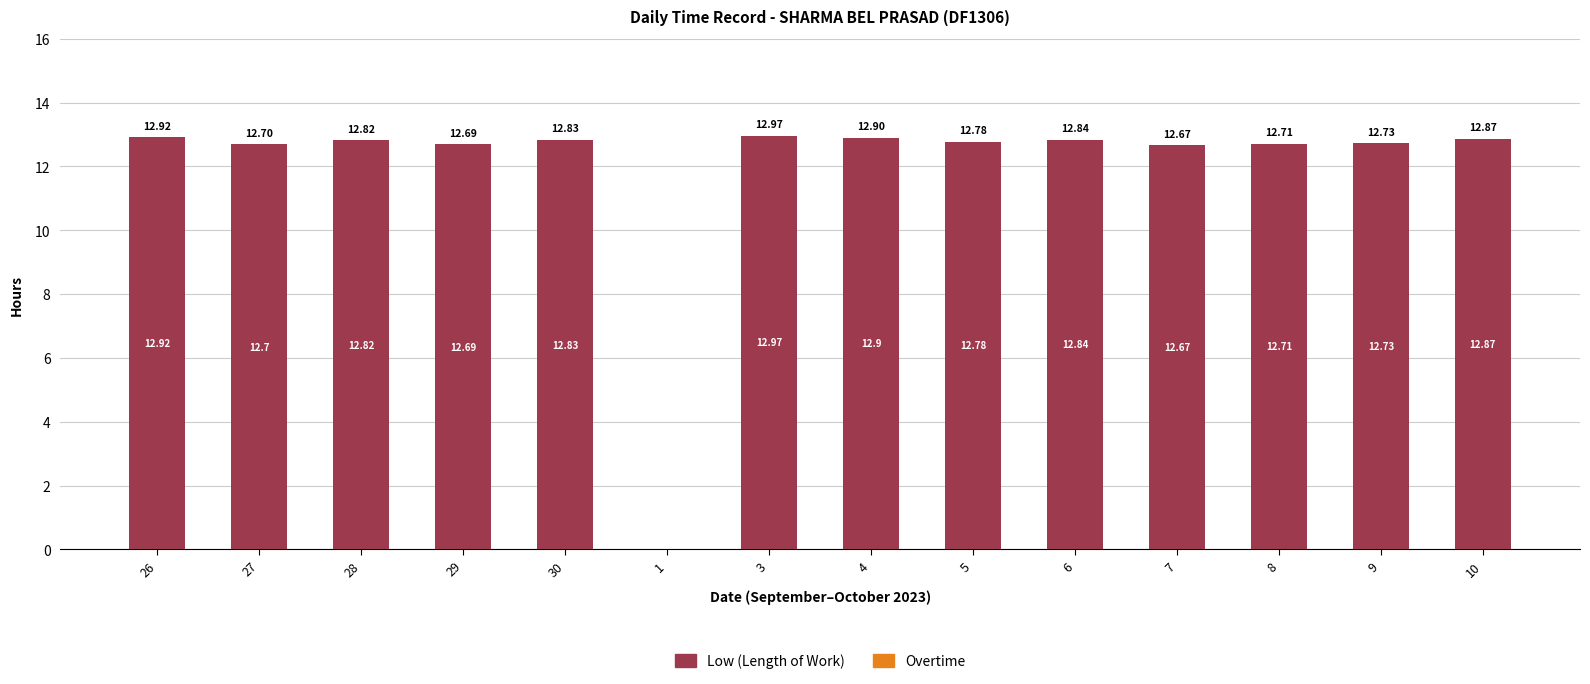

Between 9 and 5, which is larger?

5